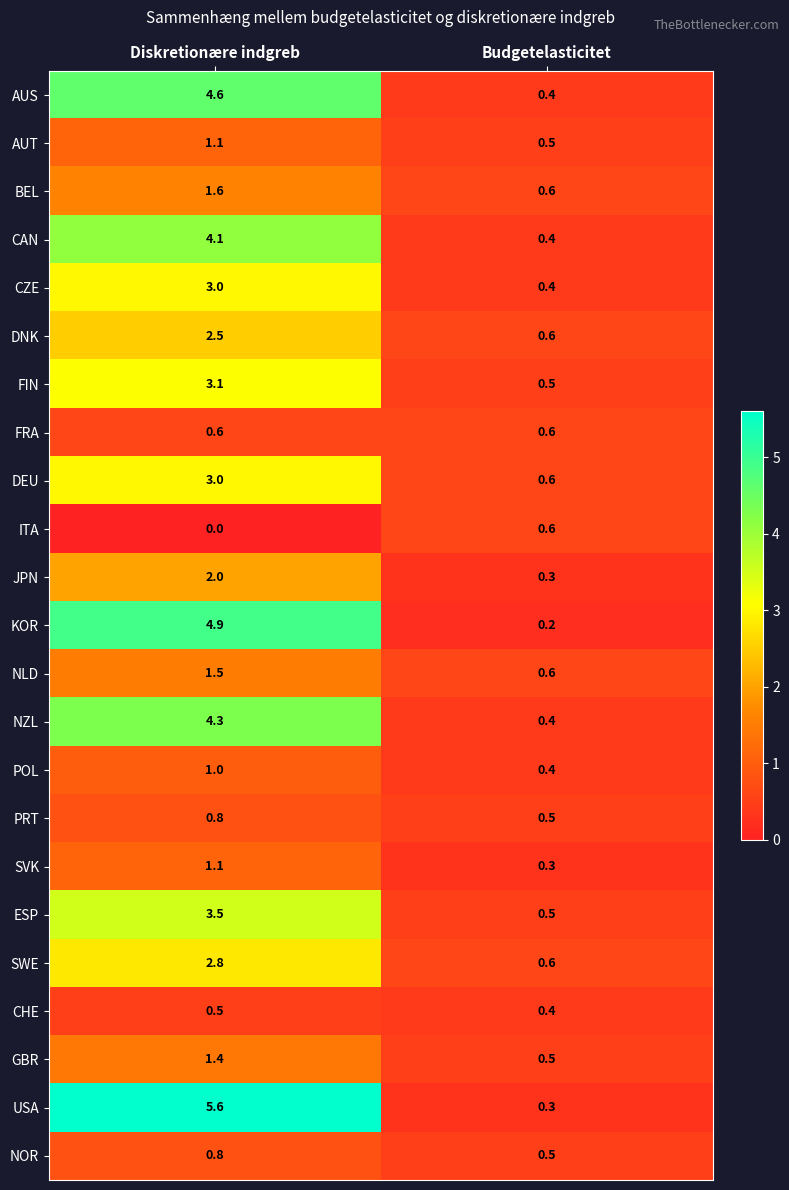

Where is SVK nearest to the value 0?

Budgetelasticitet